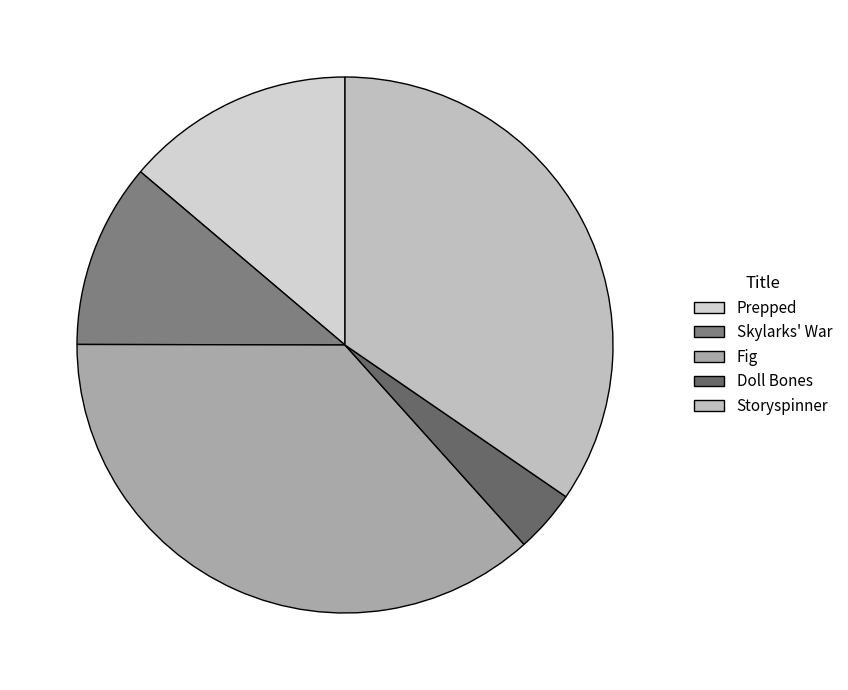

What percentage is NOT represented by Doll Bones?

96.2%